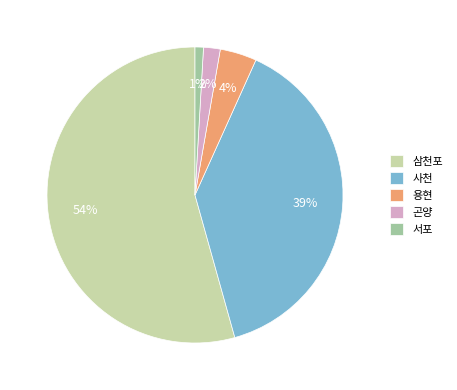

Which has a higher value, 곤양 or 용현?

용현